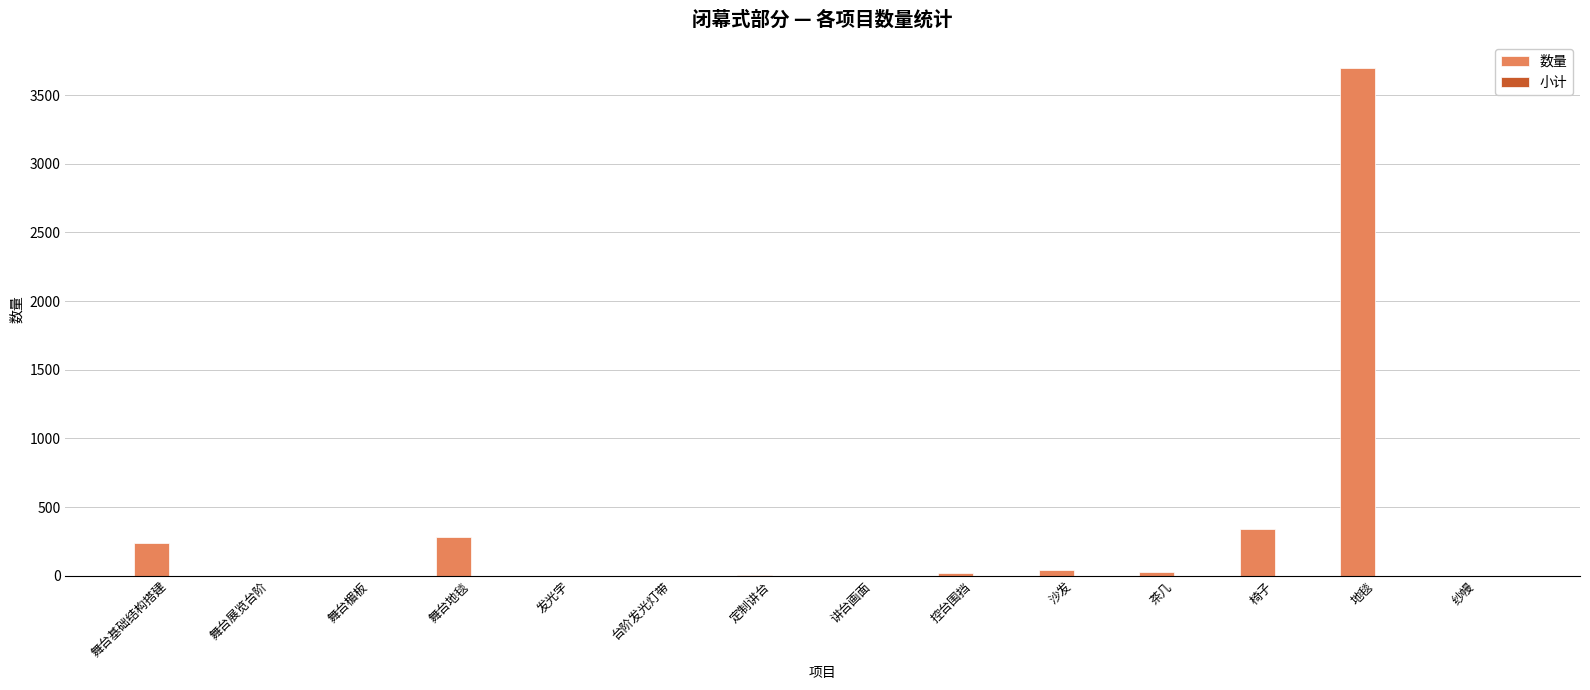

Between 舞台基础结构搭建 and 定制讲台, which is larger?

舞台基础结构搭建